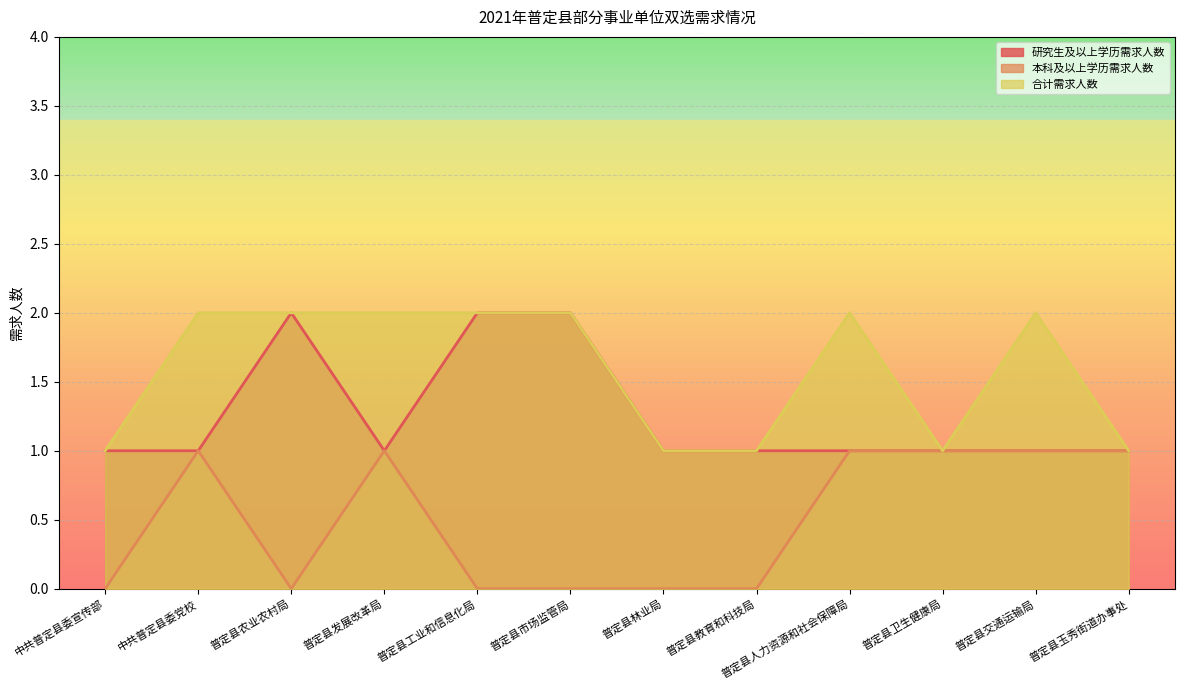

How many interior local peaks does the 本科及以上学历需求人数 series have?

2